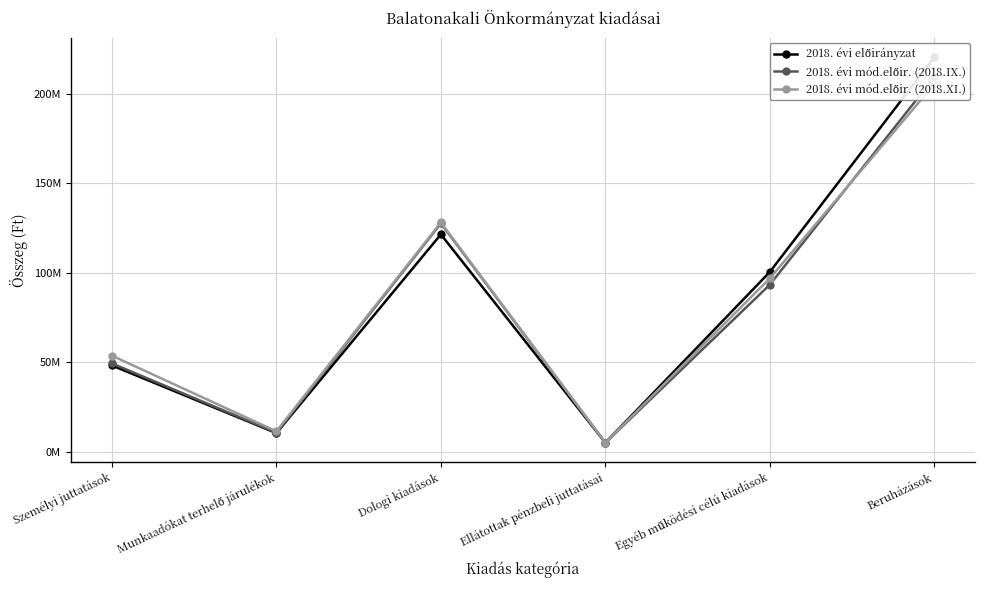

How many values in the 2018. évi előirányzat series are below 100506928?

3